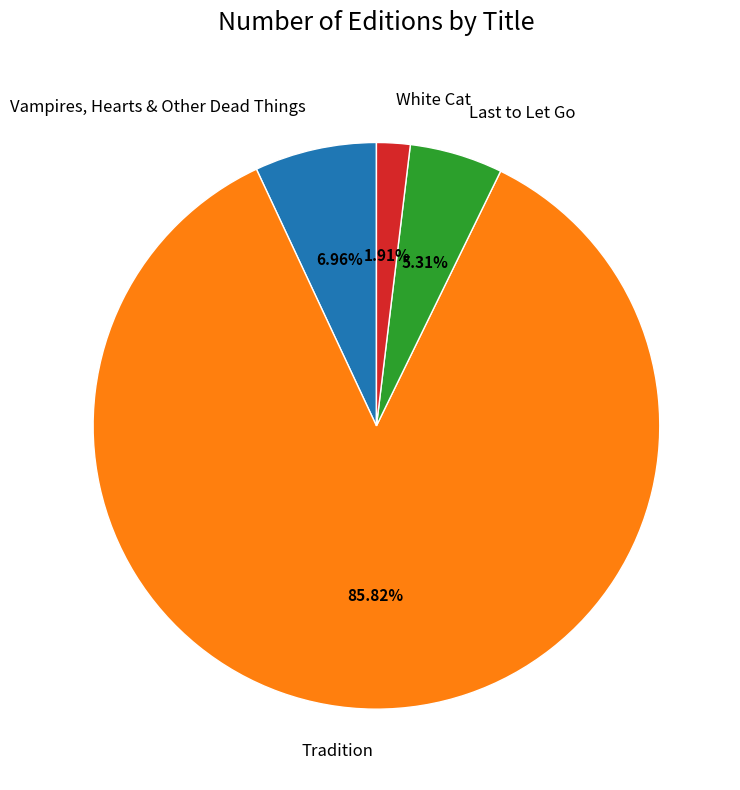

Which category has the smallest portion of the pie?

White Cat